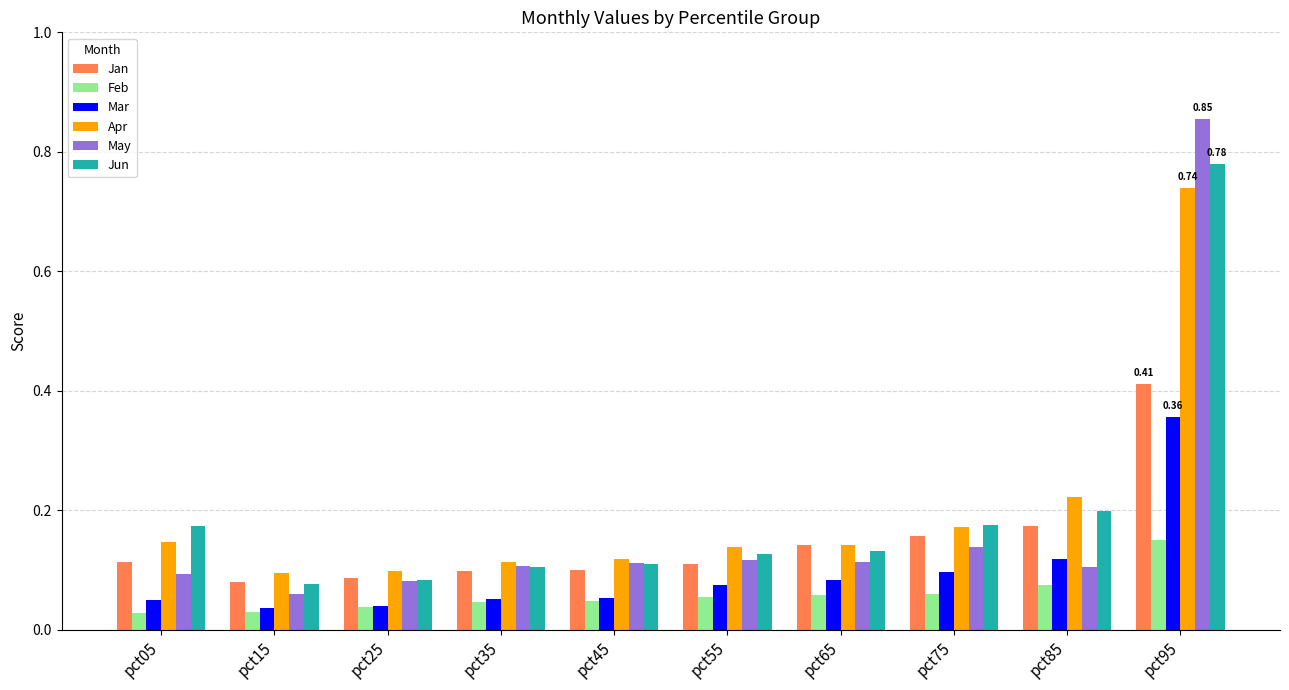

Which series has the largest range (max minus min)?

May